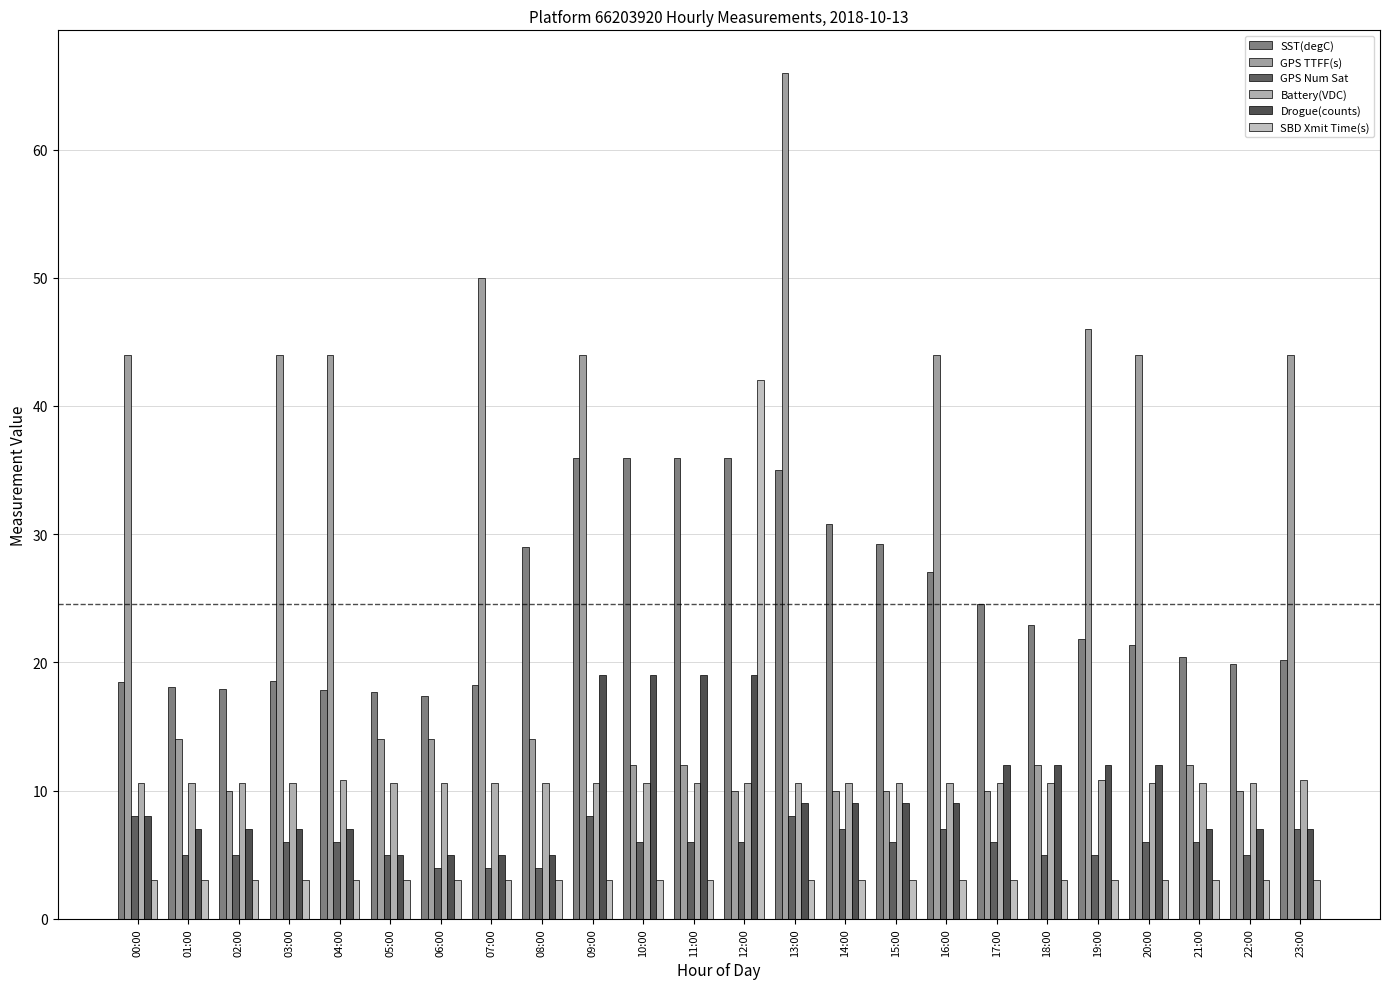

What is the value of the GPS TTFF(s) bar at the 8th from the left?

50.0